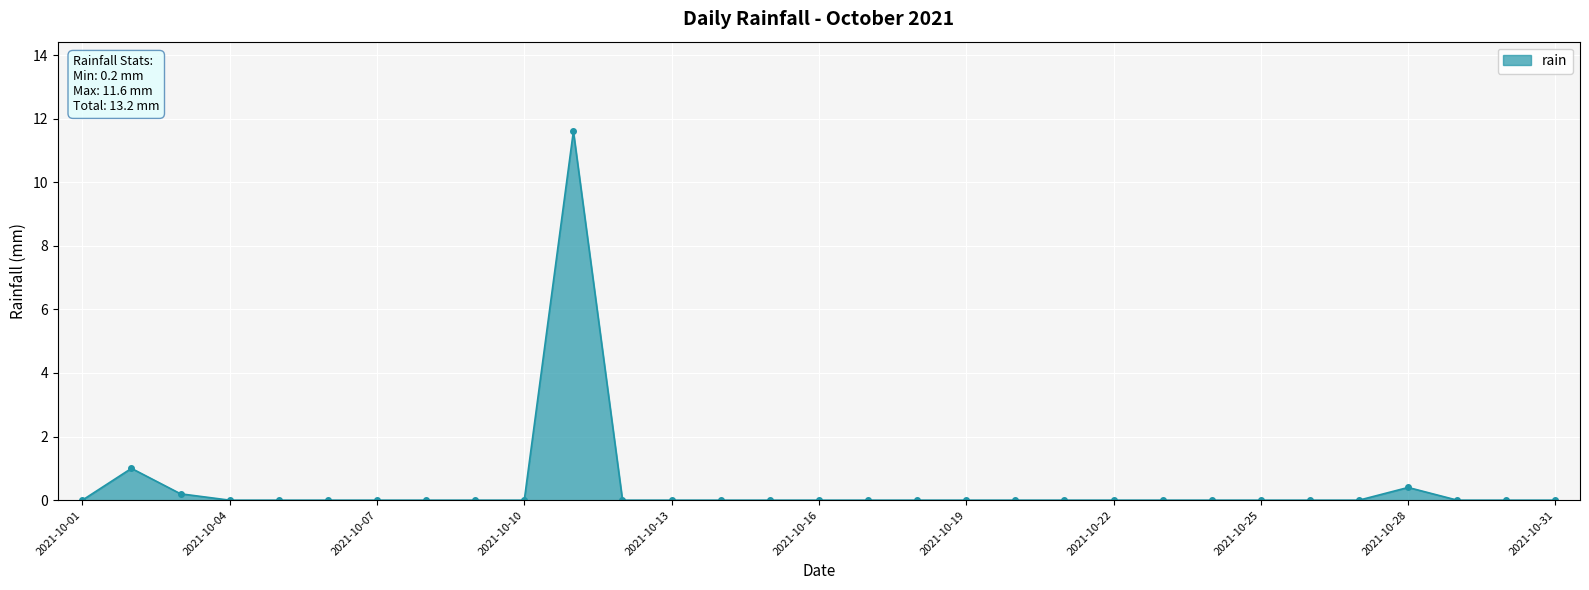

What is the greatest value displayed?

11.6